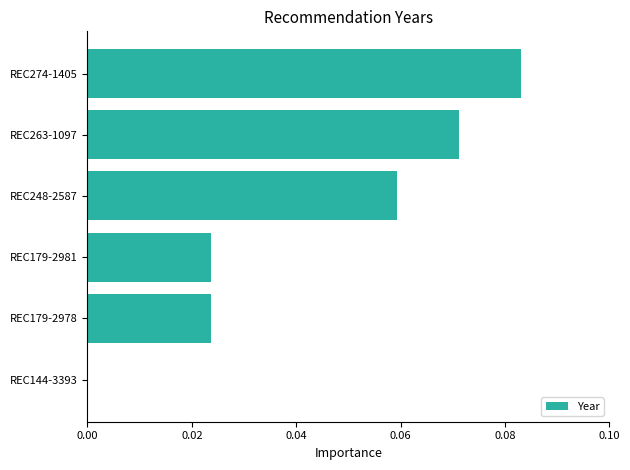

Which has a higher value, REC274-1405 or REC179-2978?

REC274-1405